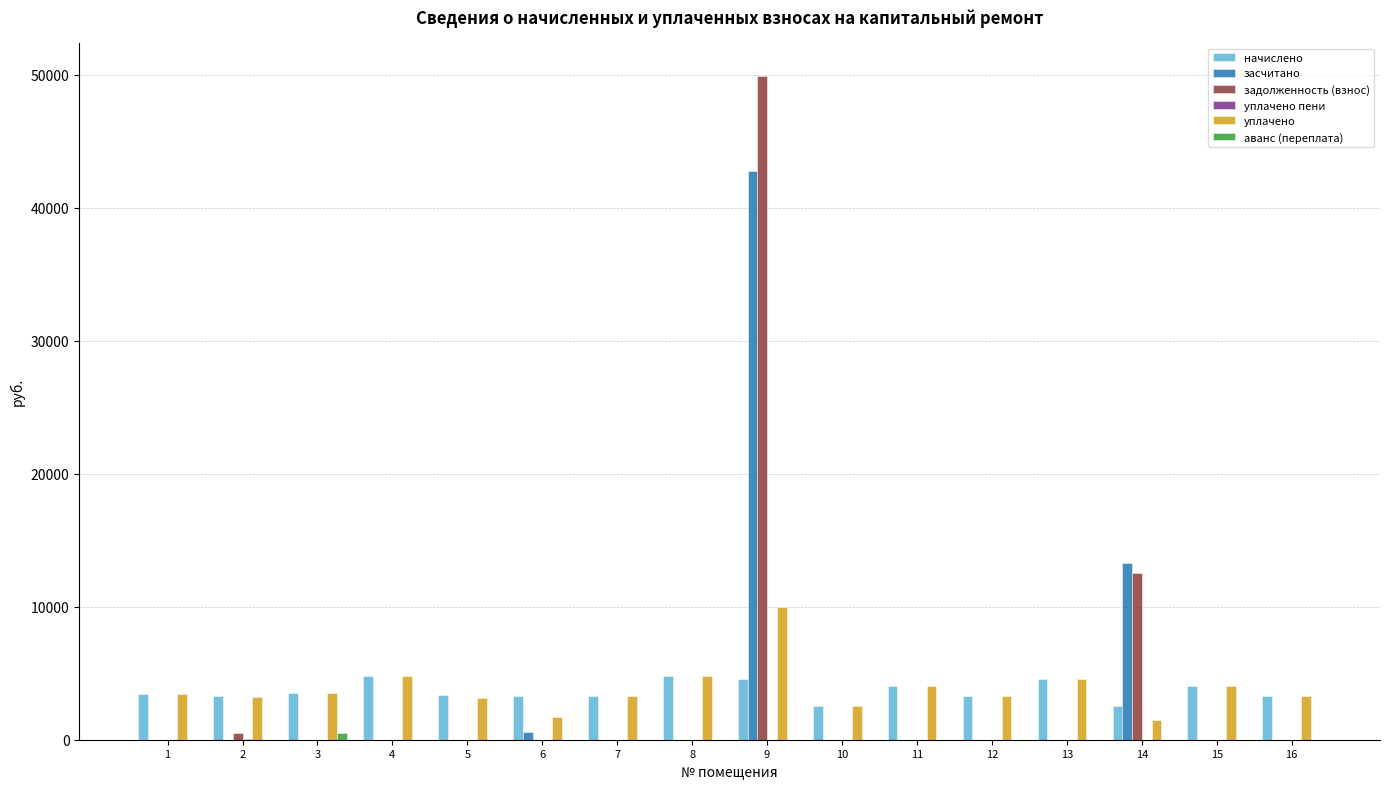

Which category has the highest value across all series?

9